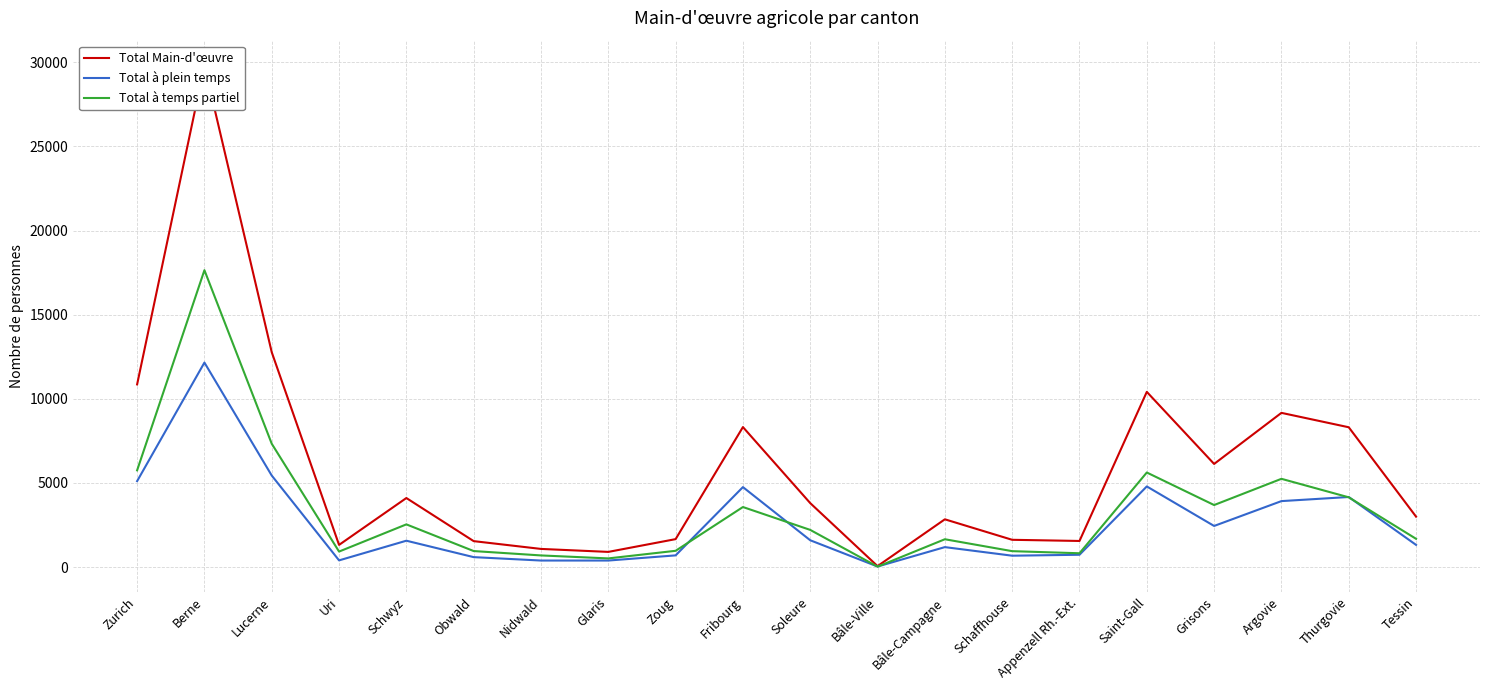

True or false: Total Main-d'œuvre and Total à plein temps intersect in this chart.

False